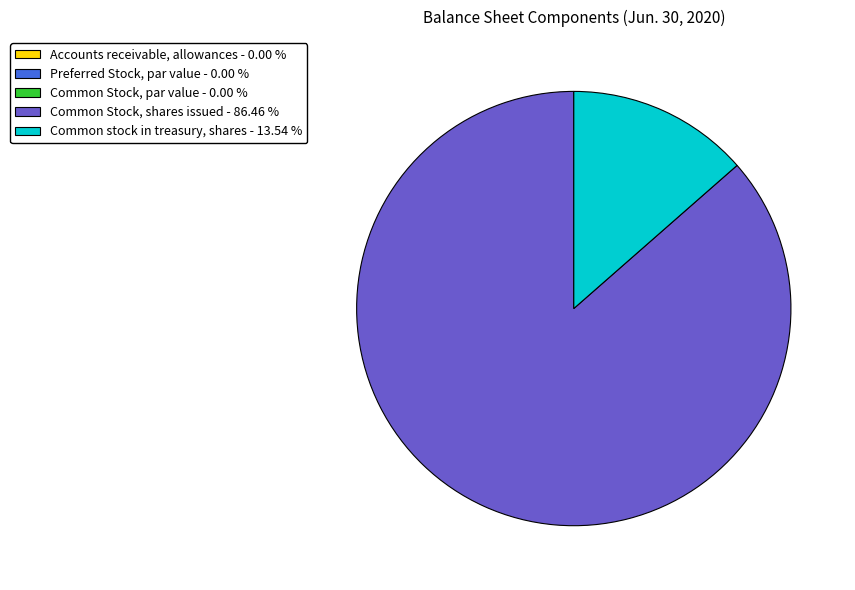

What is the ratio of the value at Common Stock, shares issued - 86.46 % to the value at Common stock in treasury, shares - 13.54 %?

6.4